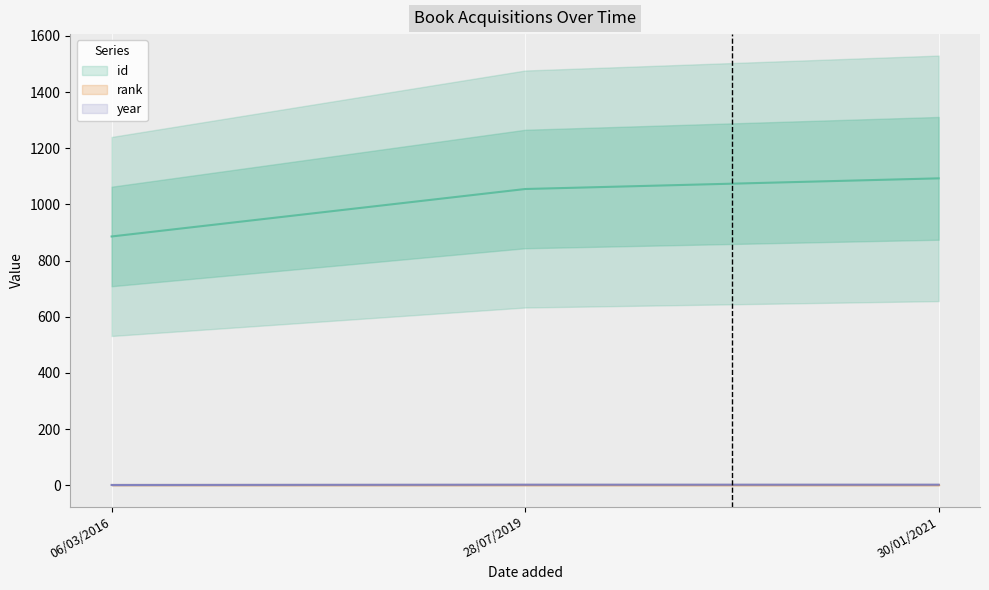

What is the total value across all series at 30/01/2021?

1095